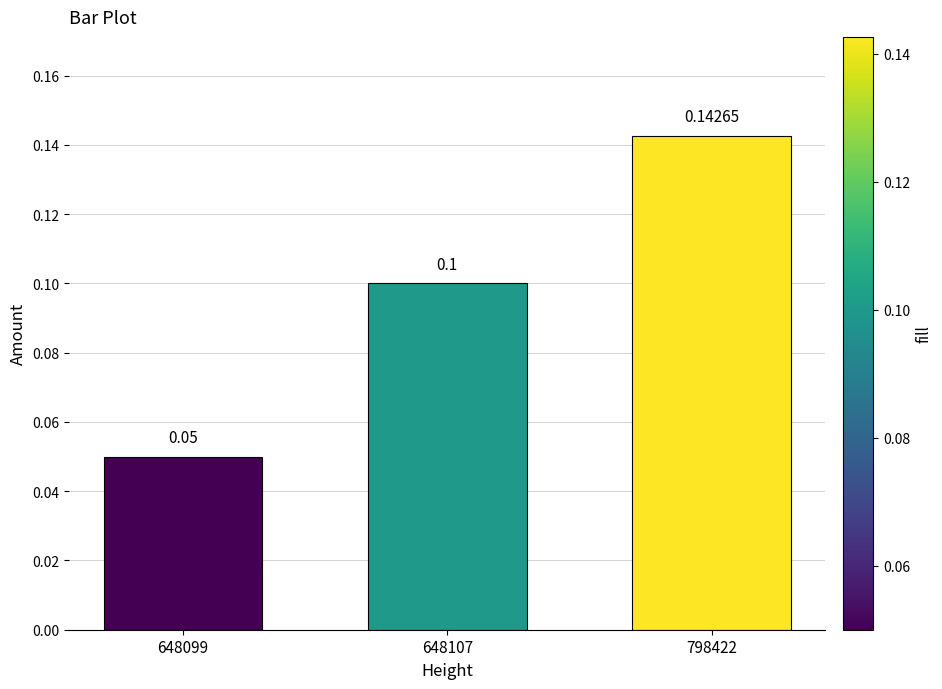

What is the sum of all values?

0.3